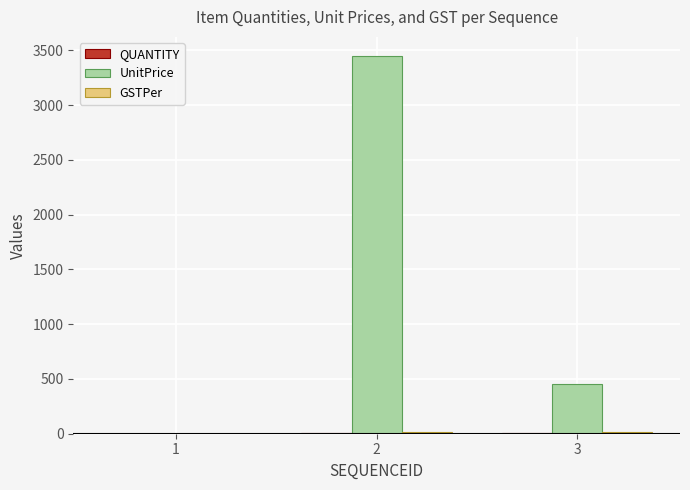

Are the bars grouped side by side (vs. stacked)?

Yes